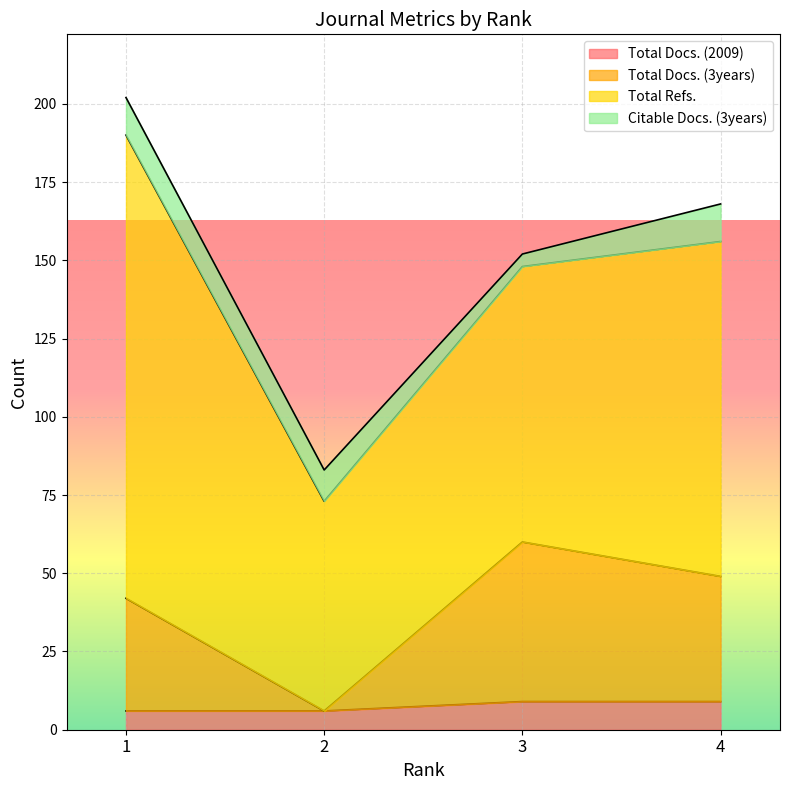

How many data points does each series have?

4